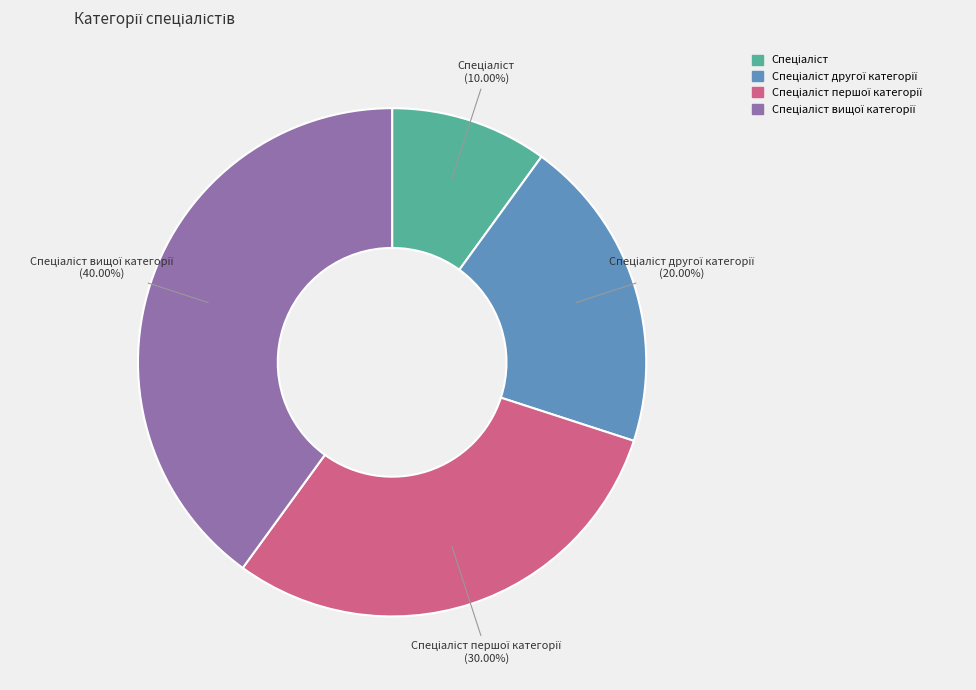

Is there any slice that represents more than half of the pie?

No